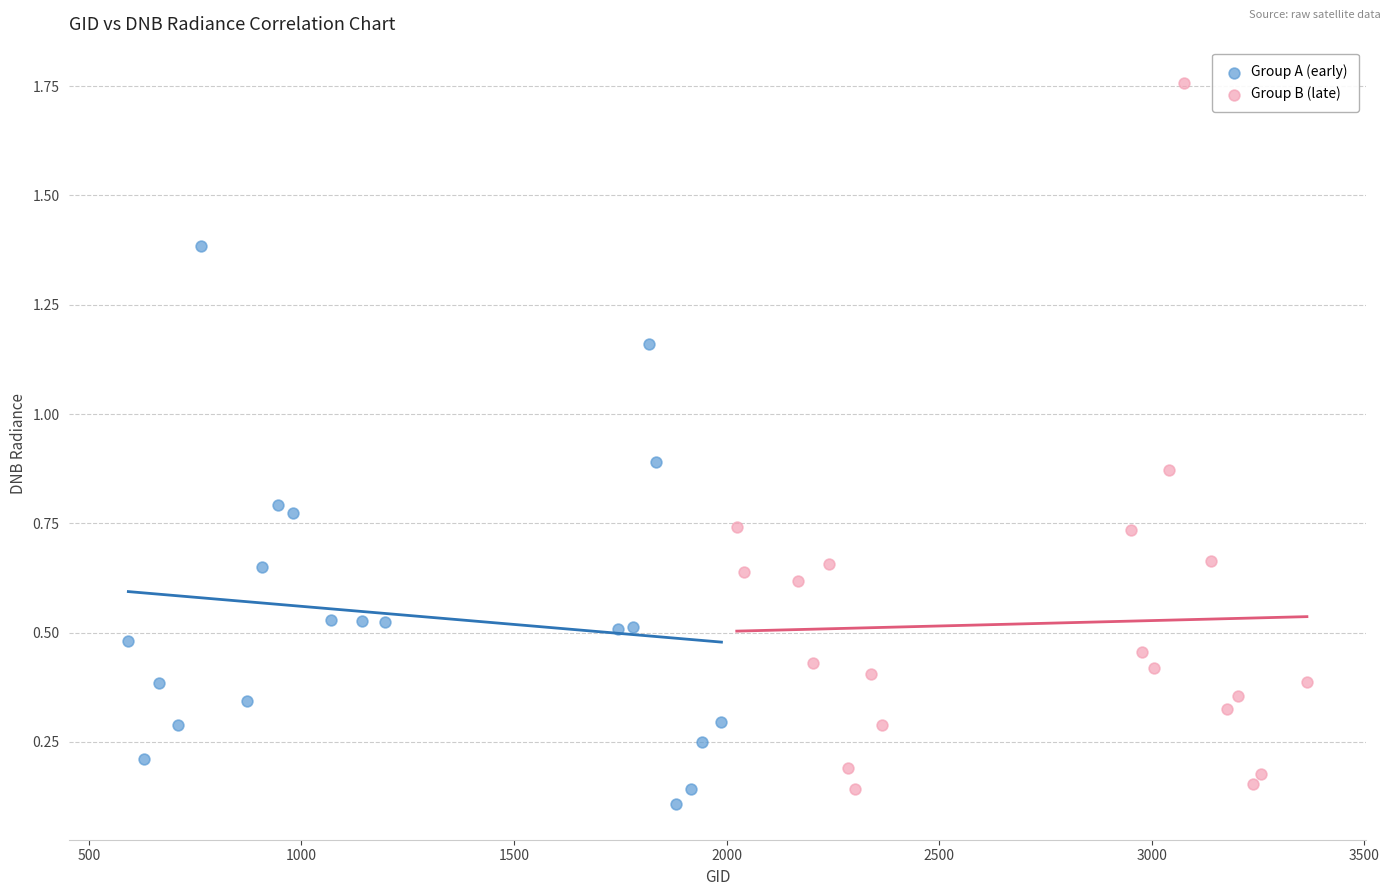

Which series reaches the maximum Y coordinate?

Group B (late)